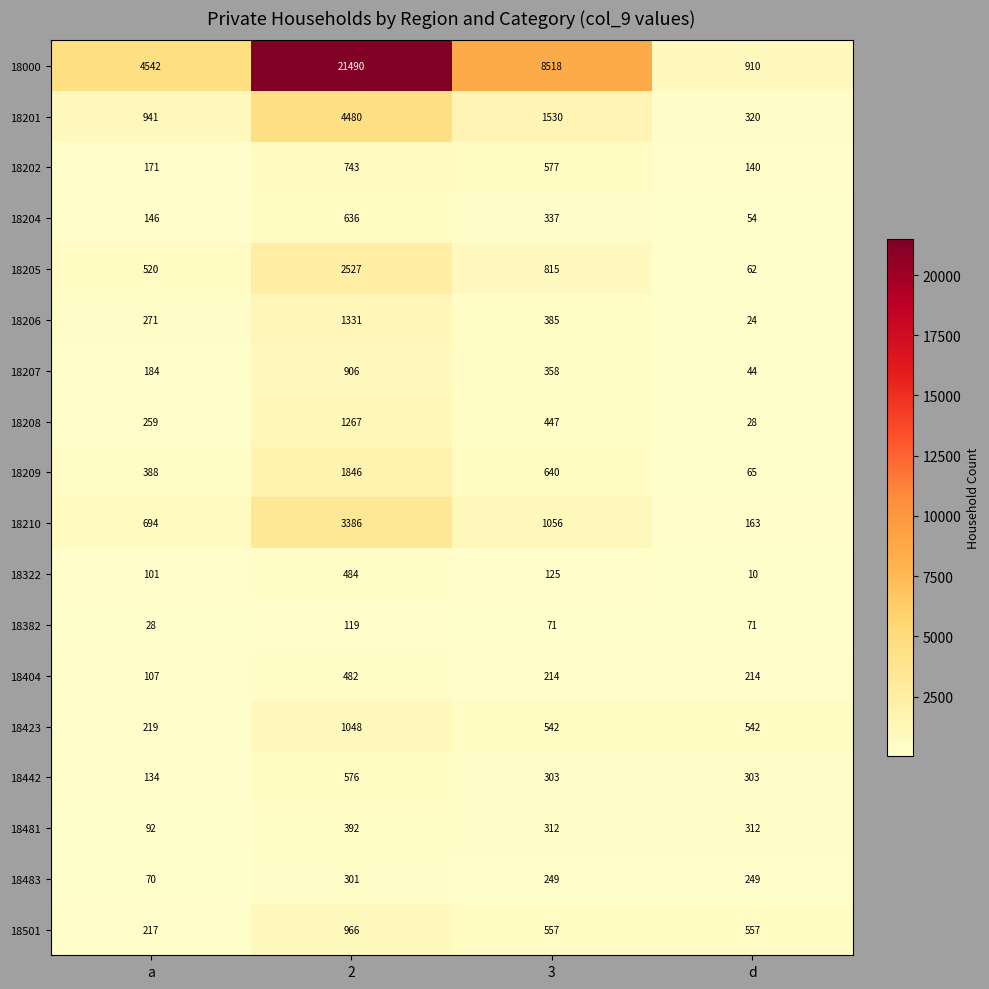

What is the smallest value displayed?

10